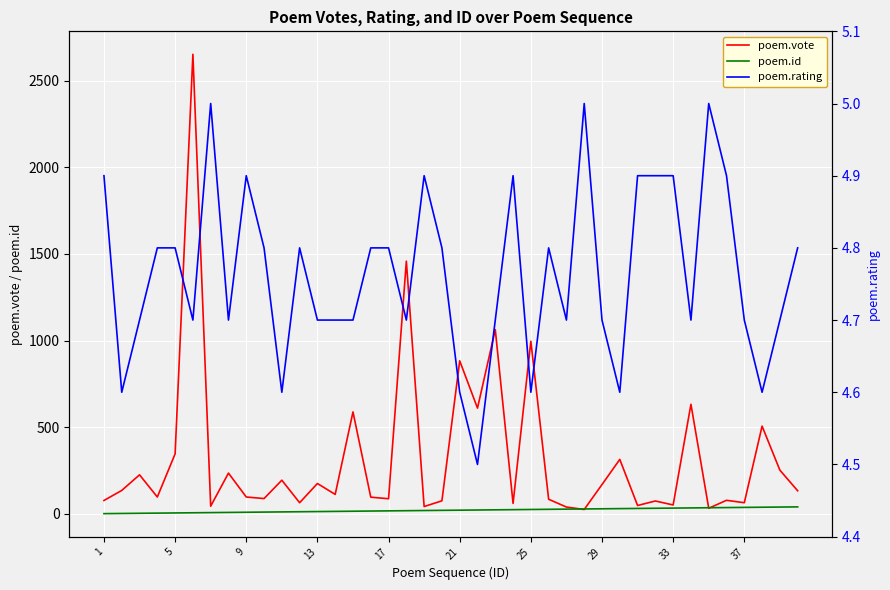

What are all the series names shown in the legend?

poem.vote, poem.id, poem.rating